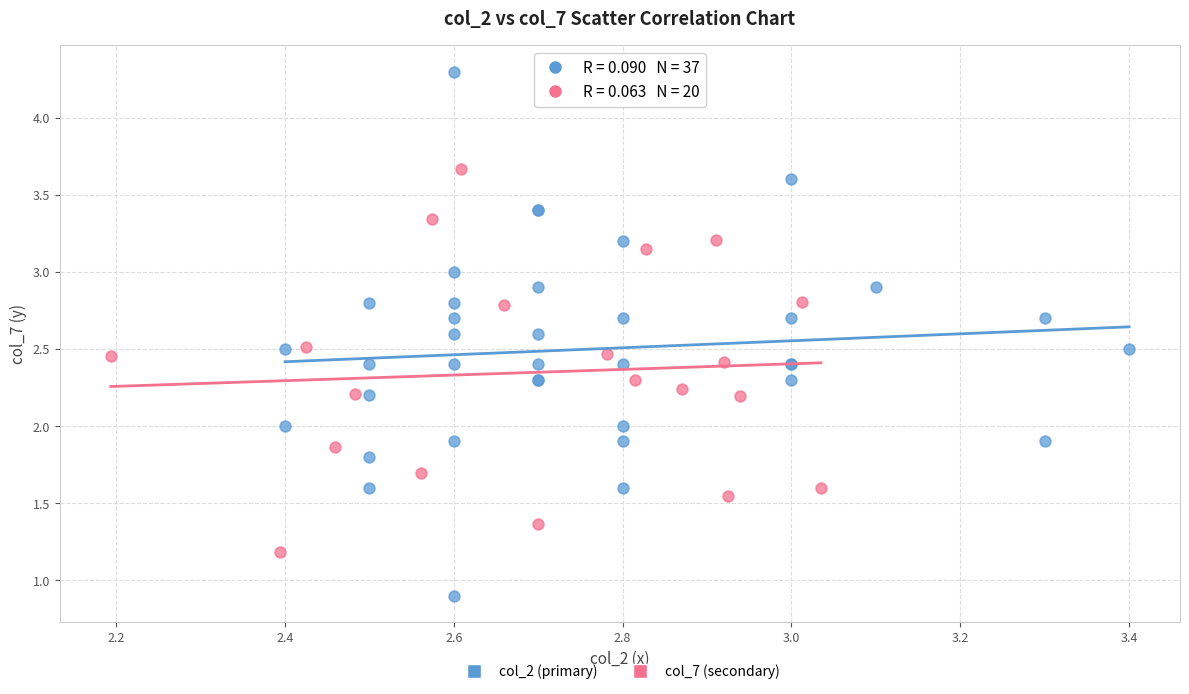

Which series has the widest spread of Y values?

col_2 (primary)